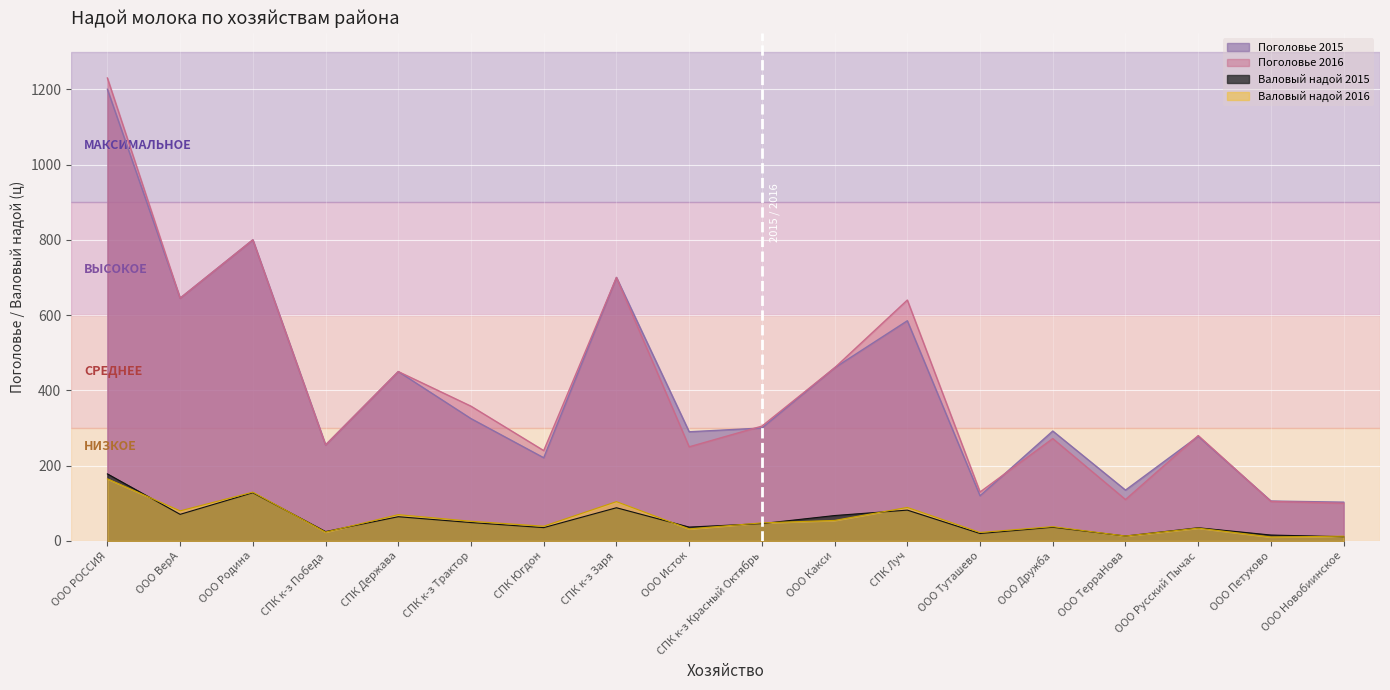

What is the maximum value shown in the chart?

1230.0